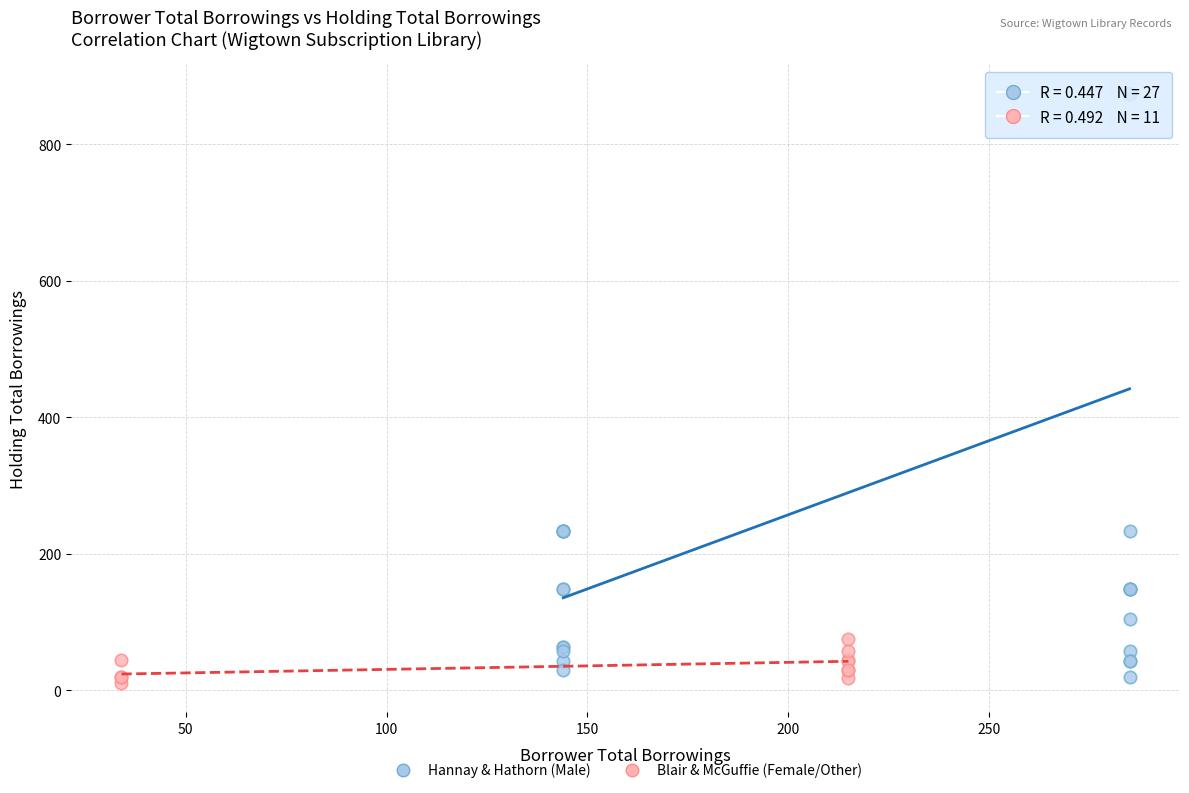

Which series has the largest Y range (max minus min)?

Hannay & Hathorn (Male)